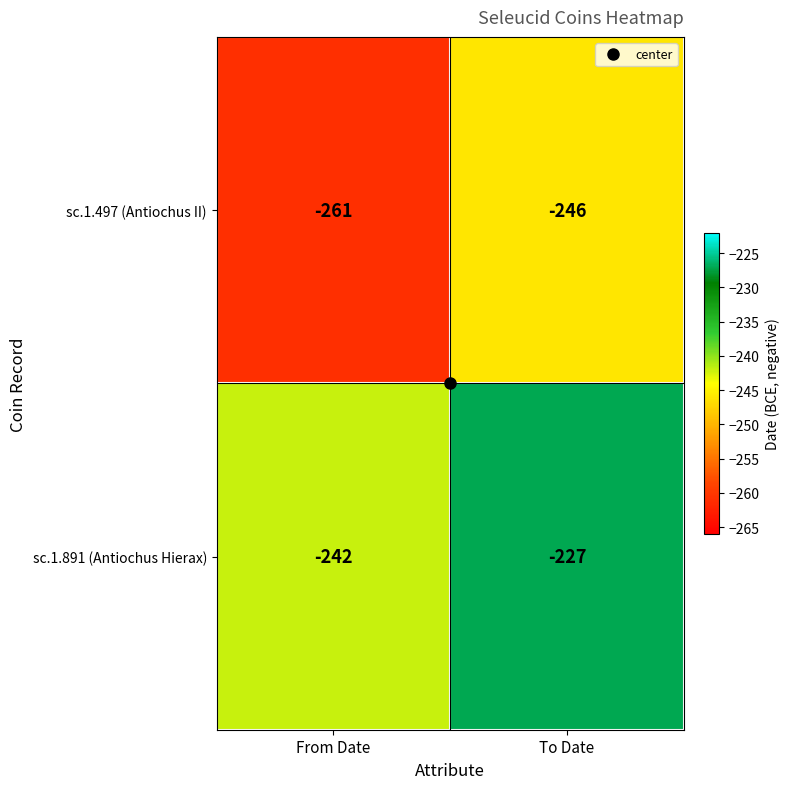

What is the greatest value displayed?

-227